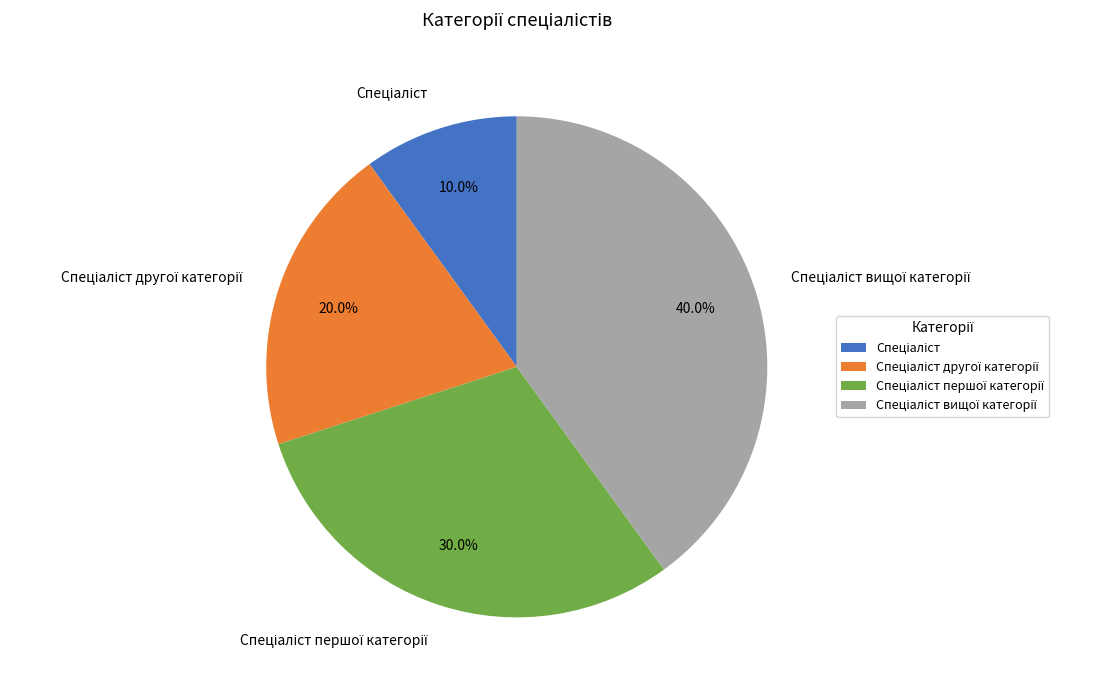

Is there a majority slice in this chart?

No